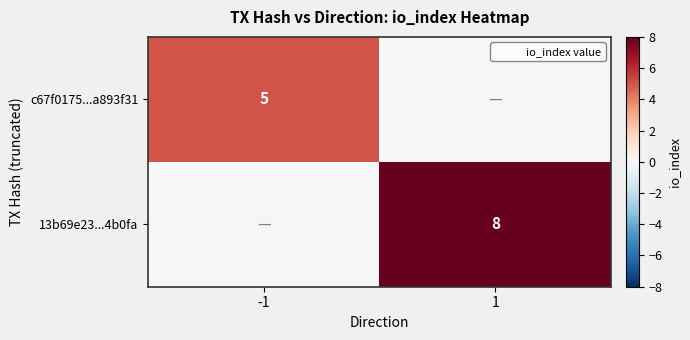

Which has a higher value, -1 or 1?

-1